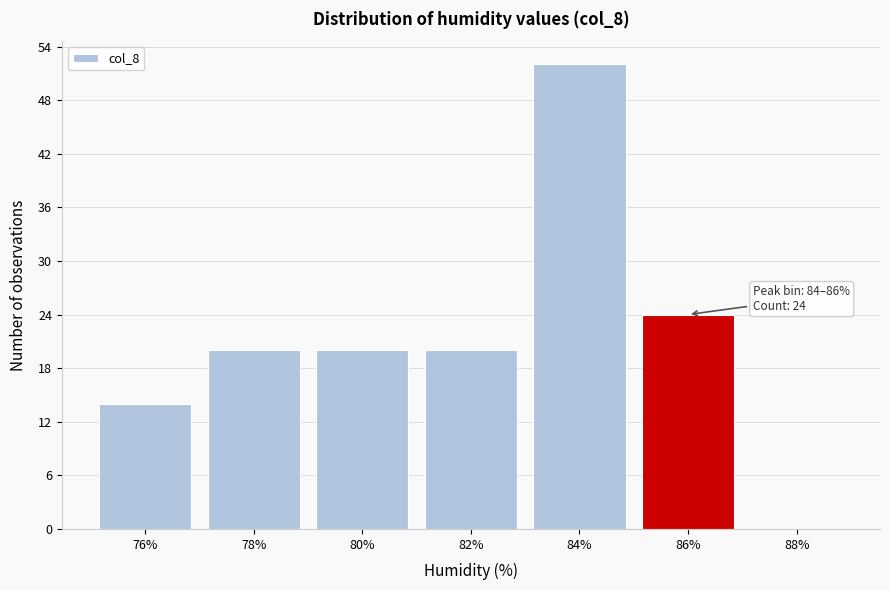

Reading left to right, extract all data points from this chart.

76%=14	78%=20	80%=20	82%=20	84%=52	86%=24	88%=0